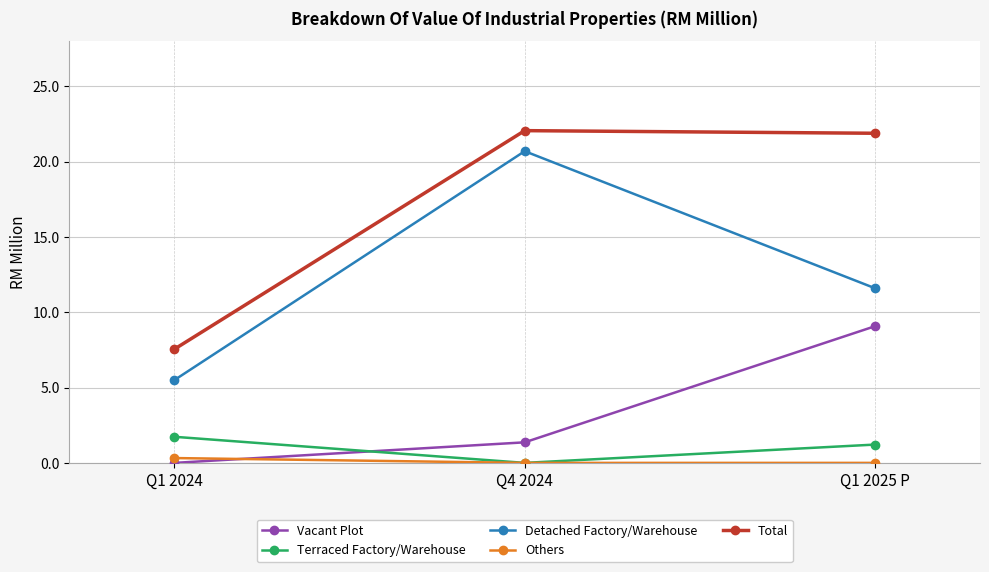

Between Q1 2024 and Q1 2025 P, which series saw the biggest shift?

Total